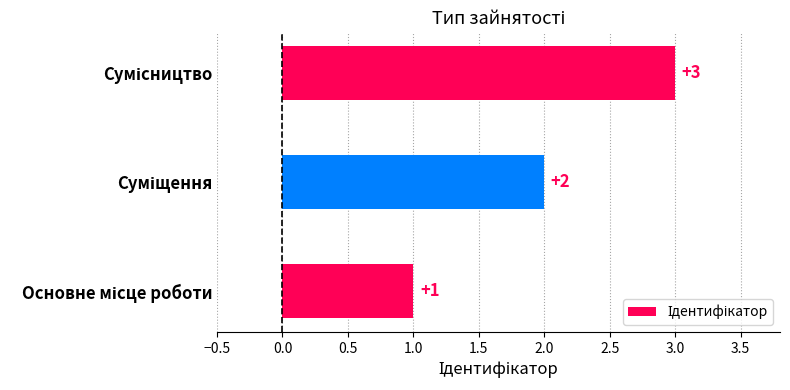

What is the maximum value shown in the chart?

3